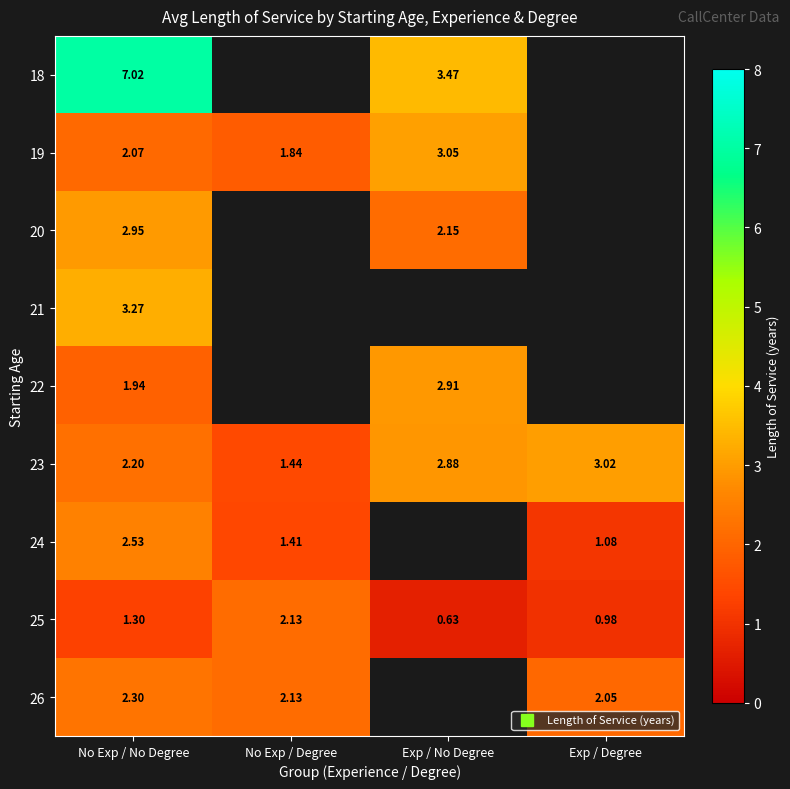

List the series in order of their peak value, lowest first.

25, 26, 24, 22, 20, 23, 19, 21, 18